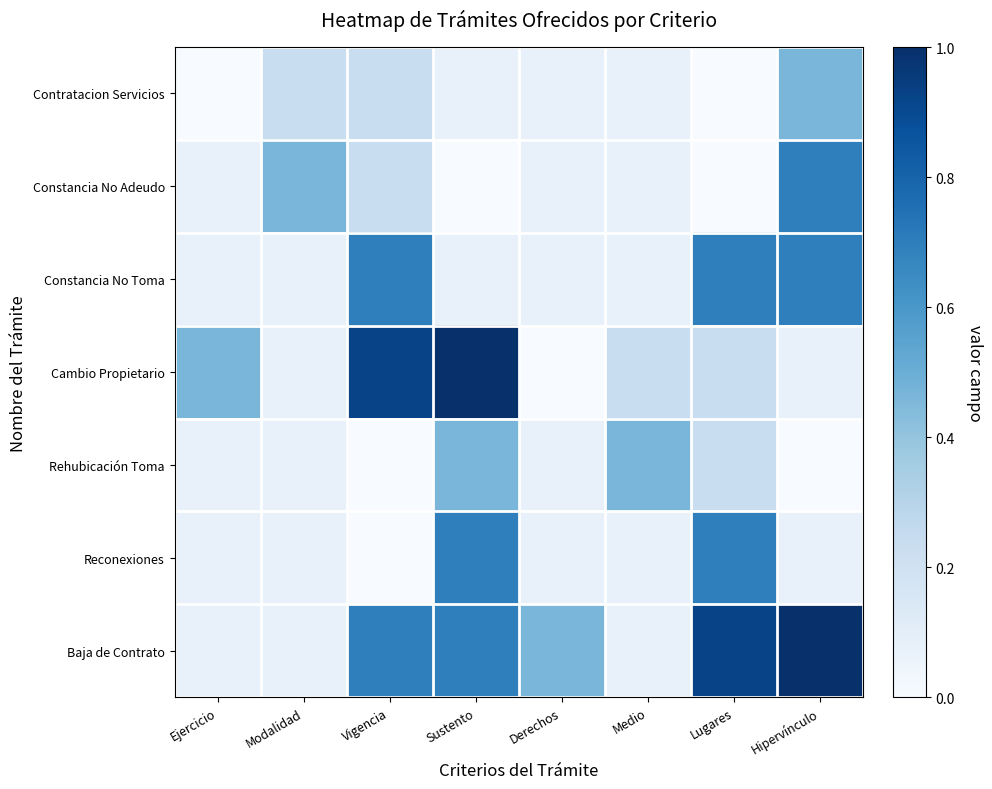

Between Vigencia and Sustento, which series saw the biggest shift?

Reconexiones